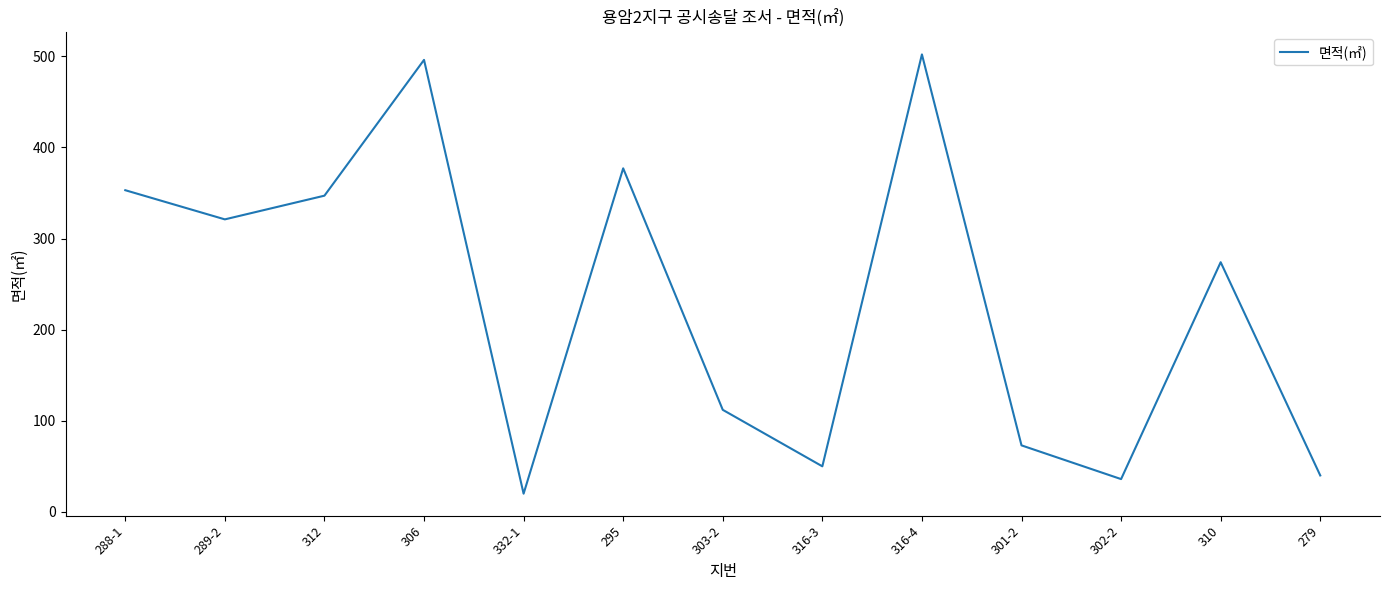

Reading left to right, extract all data points from this chart.

288-1=353	289-2=321	312=347	306=496	332-1=20	295=377	303-2=112	316-3=50	316-4=502	301-2=73	302-2=36	310=274	279=40